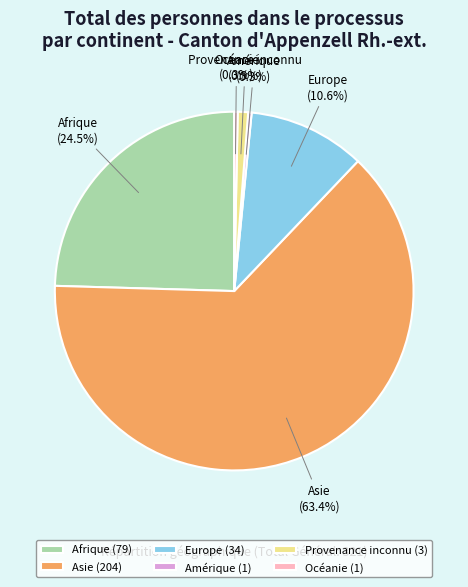

To the nearest percent, what is the average slice percentage?

17%